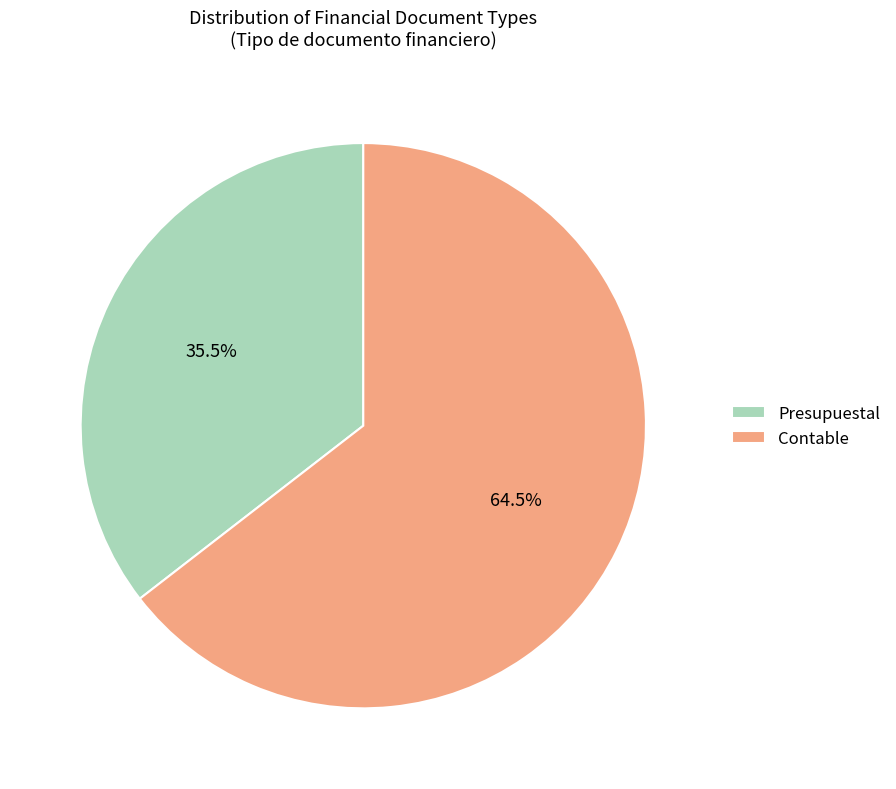

Rank the categories by value from lowest to highest.

Presupuestal, Contable